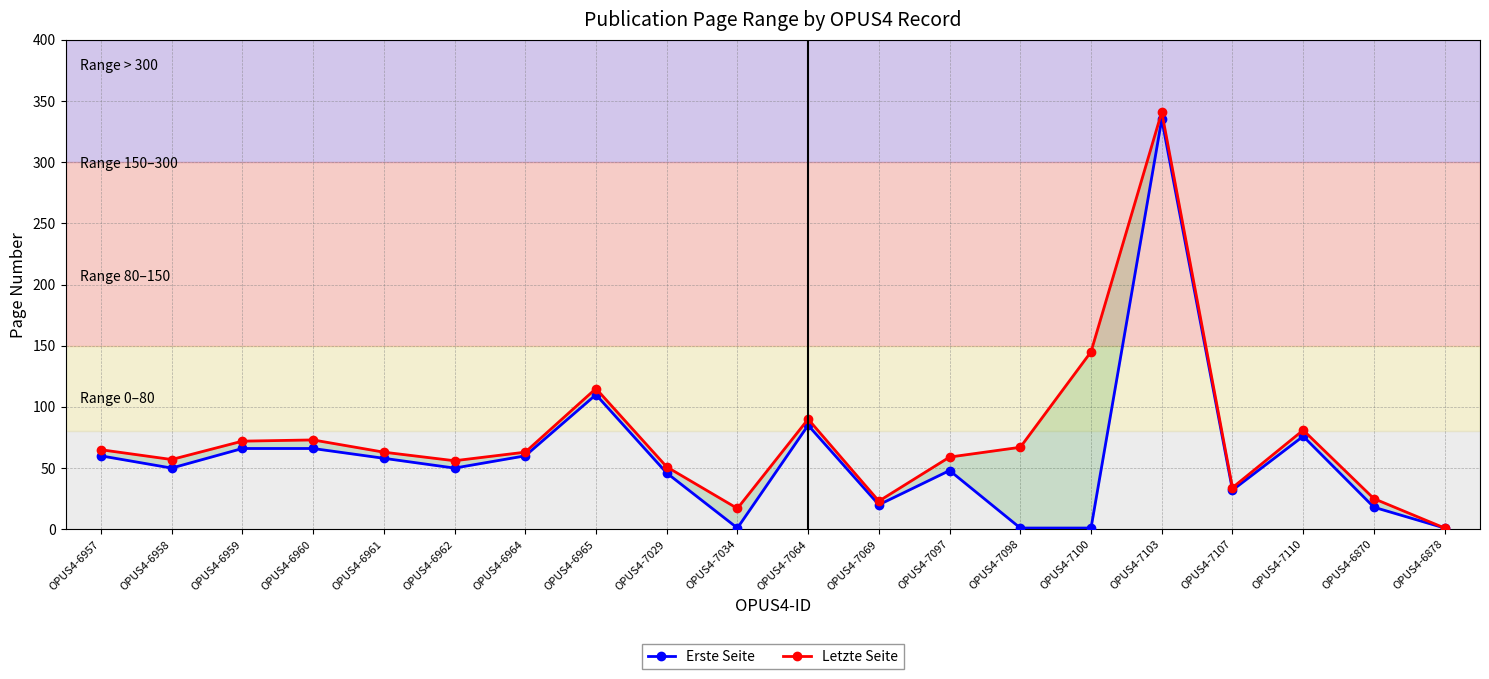

What is the label of the 2nd point from the left?

OPUS4-6958